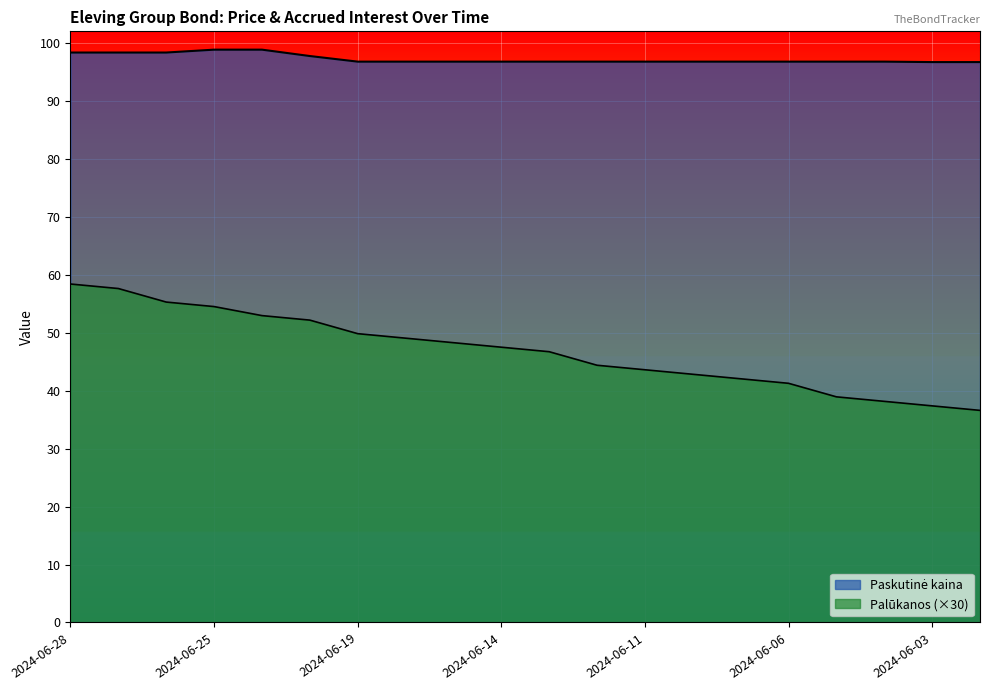

At which label does Paskutinė kaina reach its peak?

2024-06-25